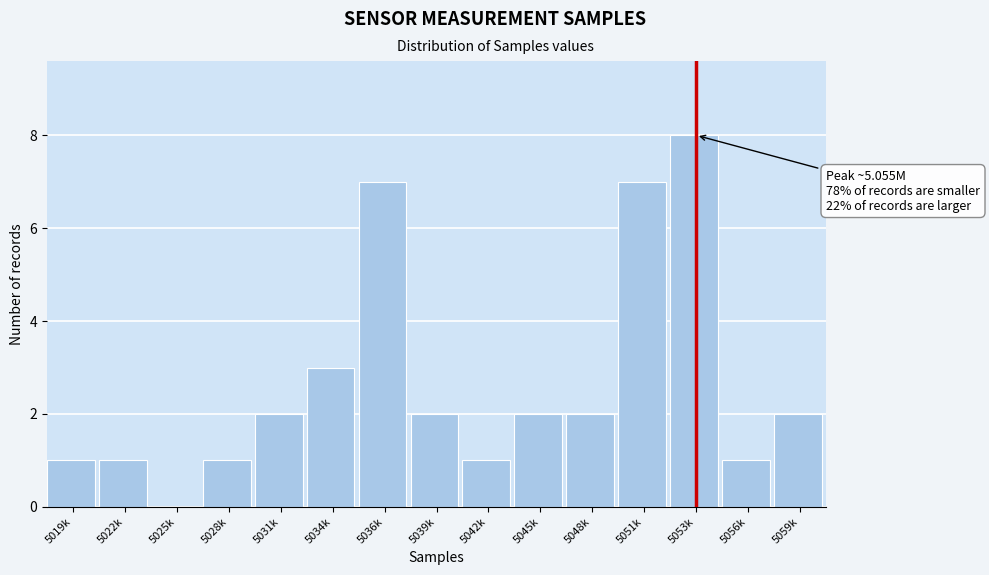

Reading left to right, what are all the values shown in this chart?

5019k=1	5022k=1	5025k=0	5028k=1	5031k=2	5034k=3	5036k=7	5039k=2	5042k=1	5045k=2	5048k=2	5051k=7	5053k=8	5056k=1	5059k=2